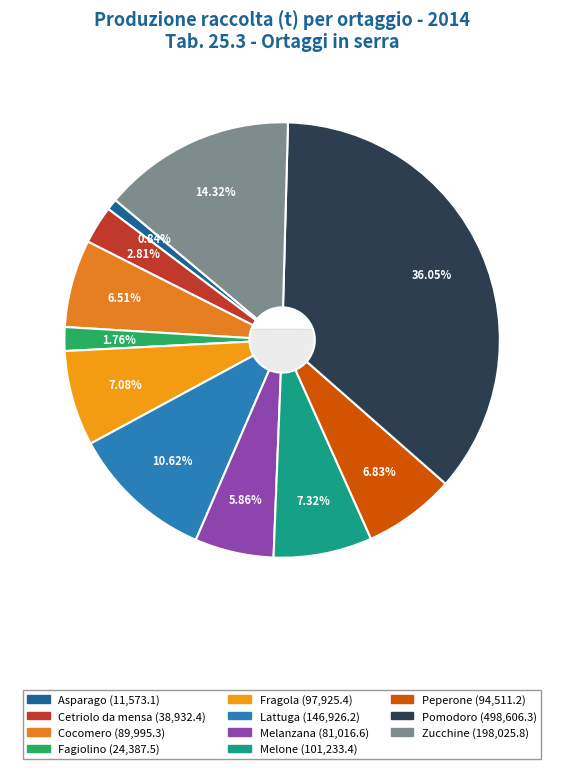

What is the smallest slice in the pie chart?

Asparago